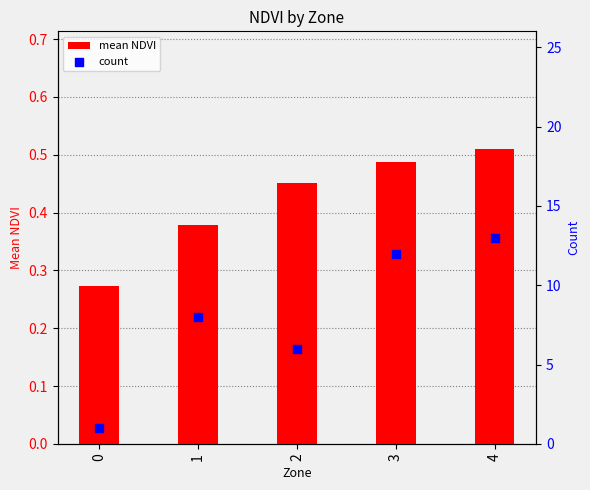

Which series reaches the minimum Y coordinate?

mean NDVI